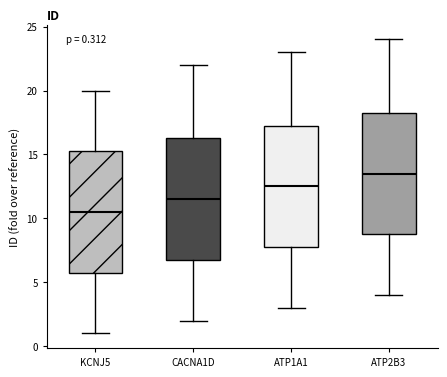

Which box has the highest median line?

ATP2B3